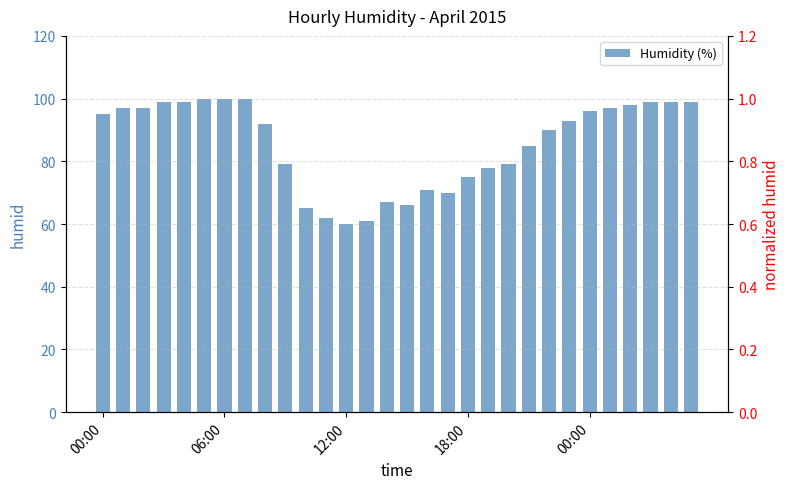

What is the difference between the maximum and minimum values in the Humidity (%) series?

40